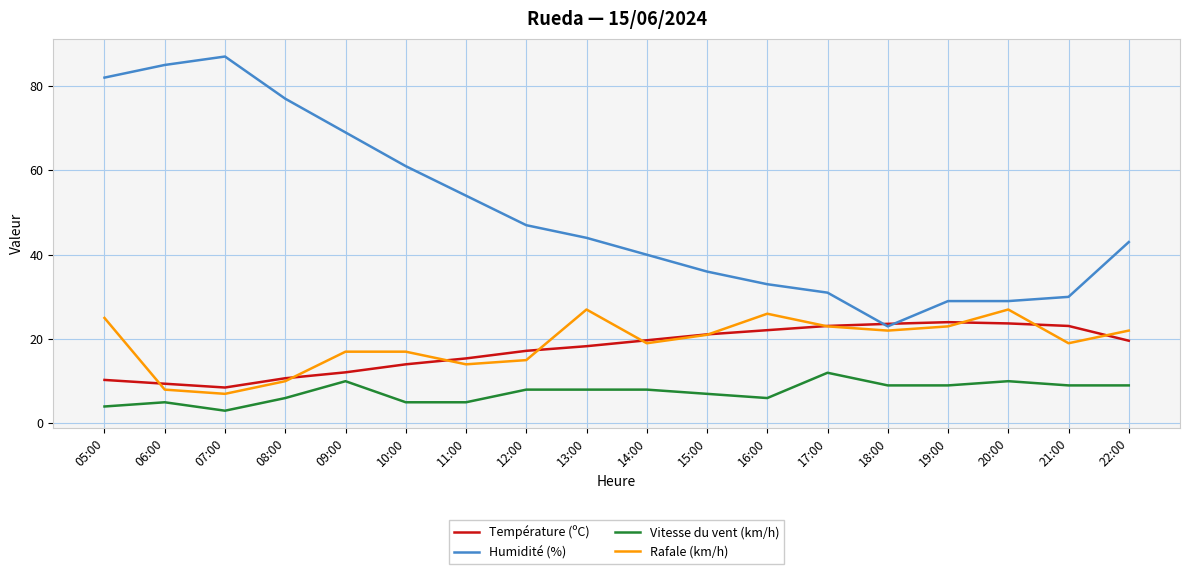

Is it true that Température (ºC) equals 30.9 at 13:00?

False